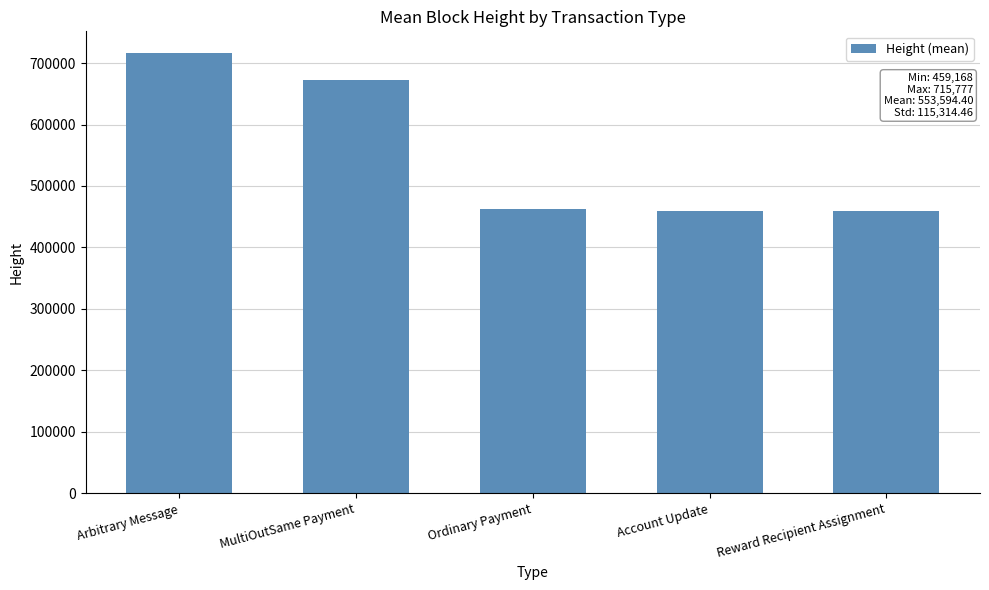

The value at MultiOutSame Payment is 671802. True or false?

True